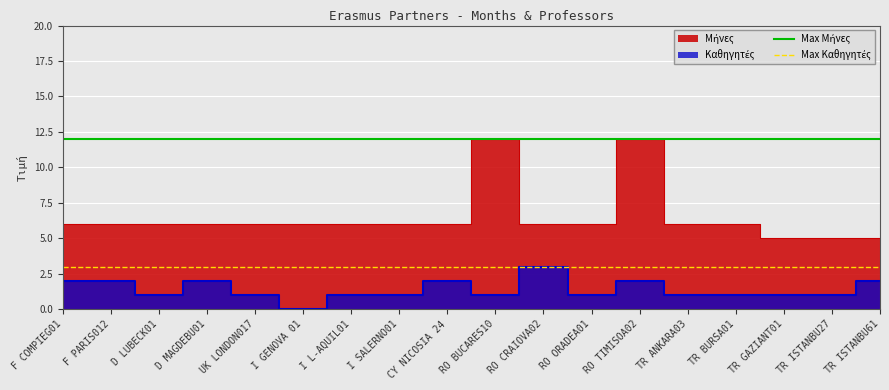

How many lines are shown in the chart?

2